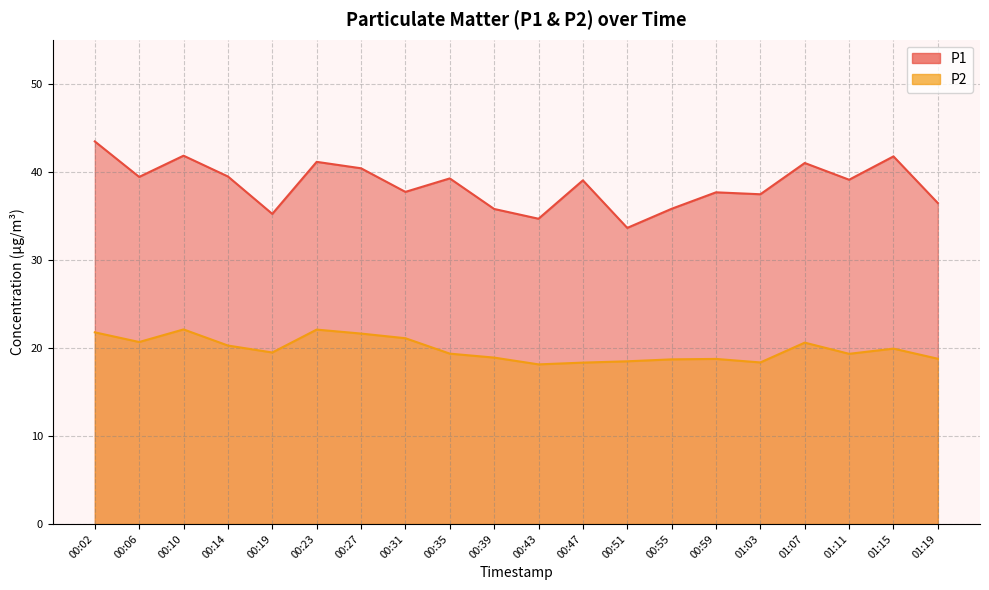

Where is the first local maximum for P1?

00:10